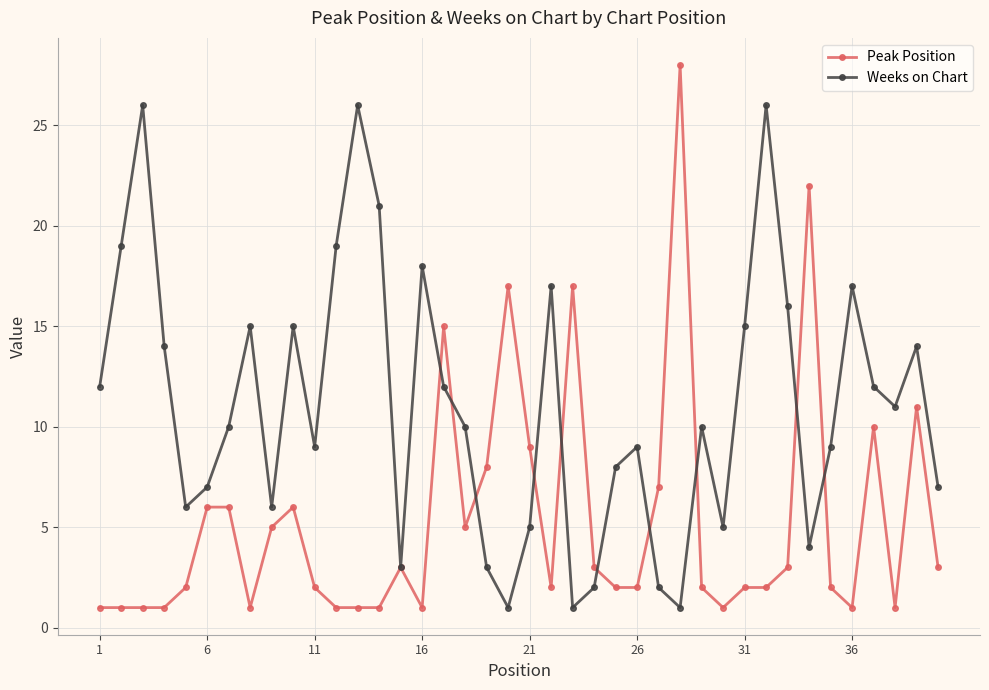

What is the highest value of the Peak Position series?

28